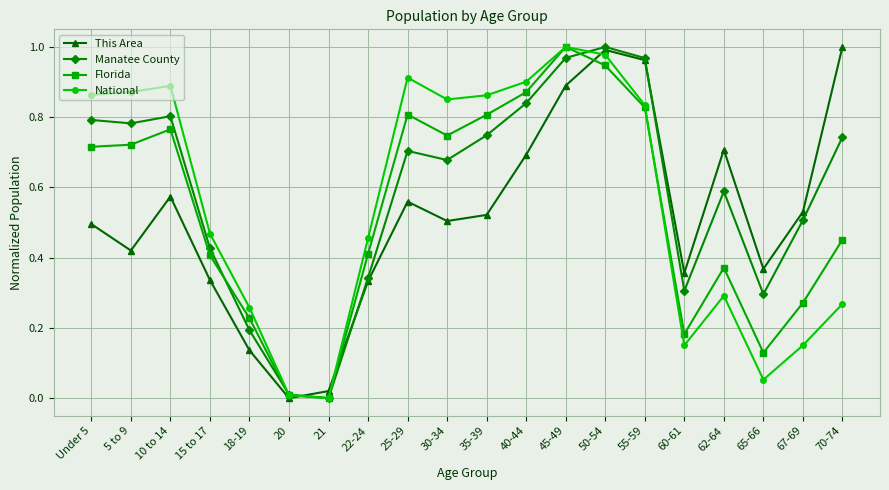

True or false: Manatee County has more than 0 interior local peaks.

True